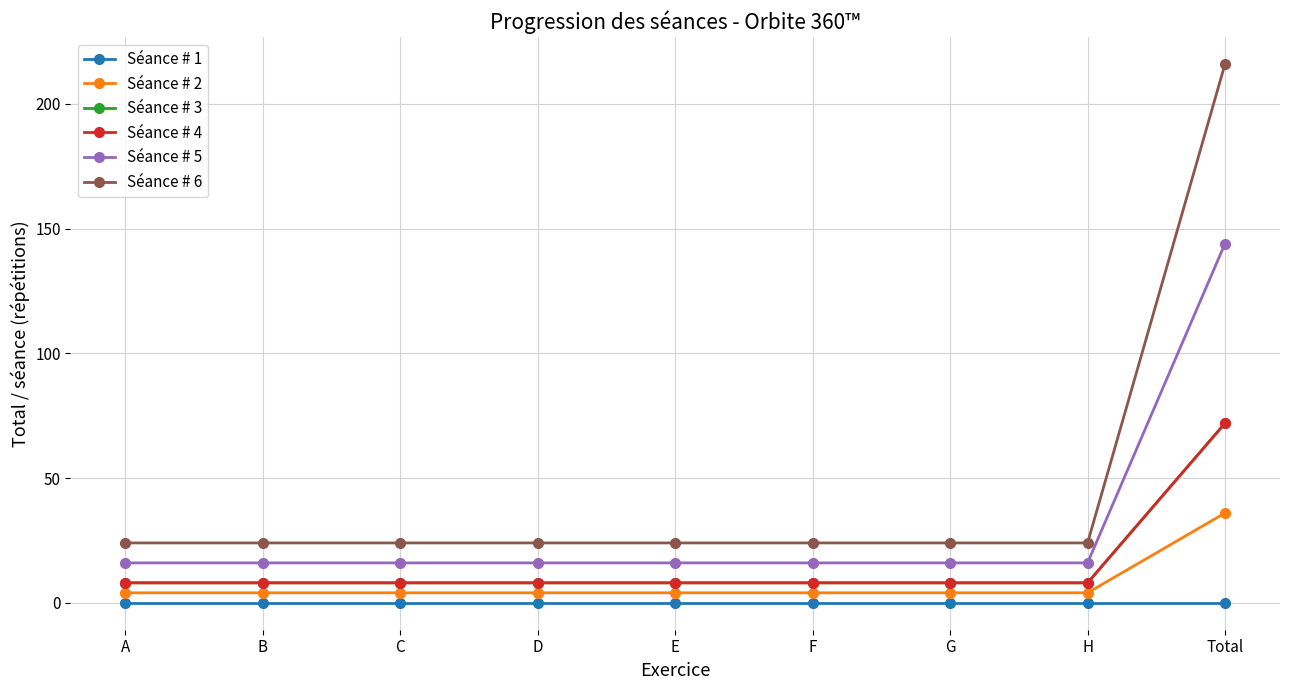

Where is Séance # 2 nearest to the value 20?

A